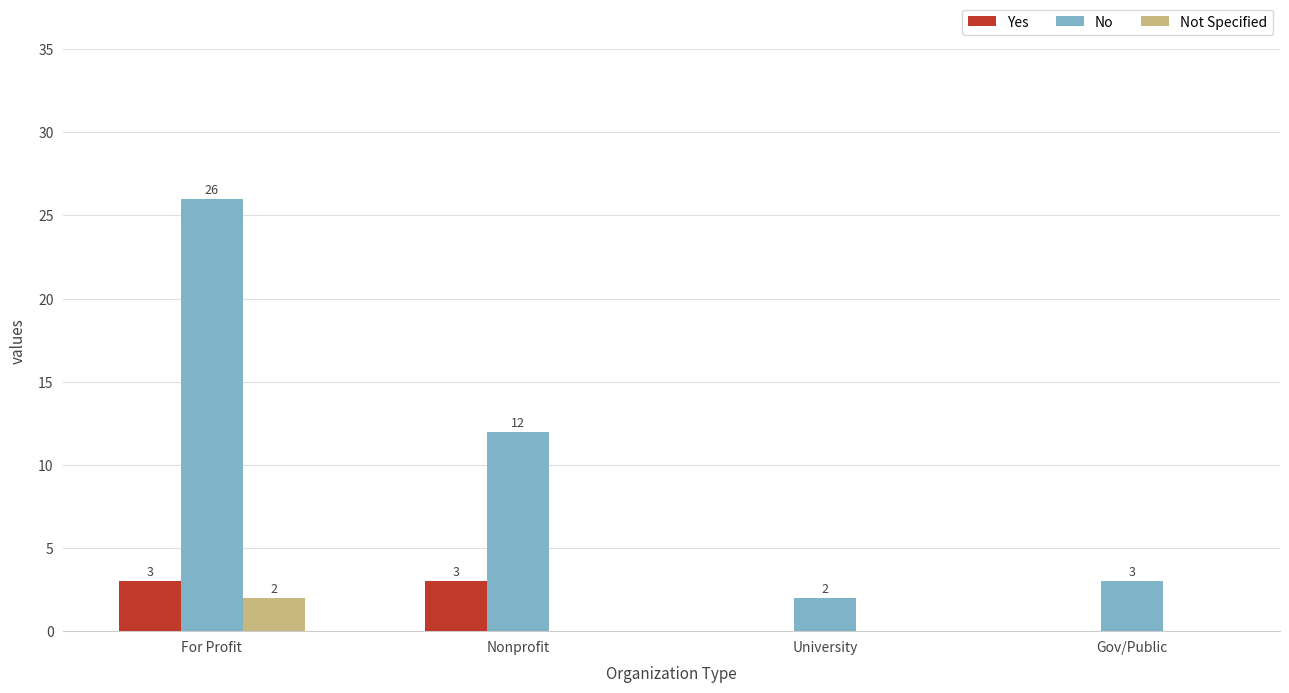

The No series shows 12 at Nonprofit. True or false?

True